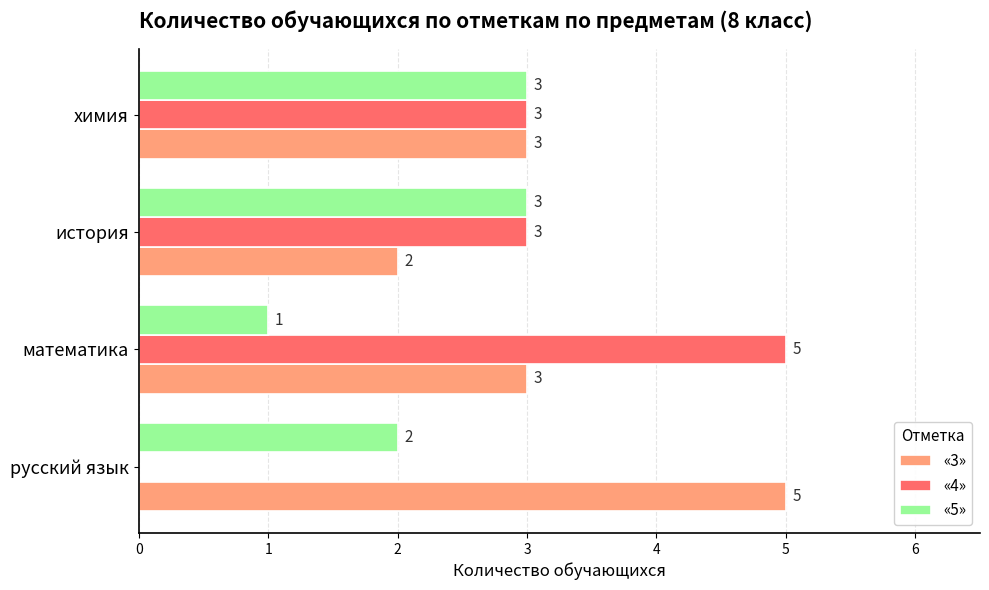

Where is «5» nearest to the value 2?

русский язык